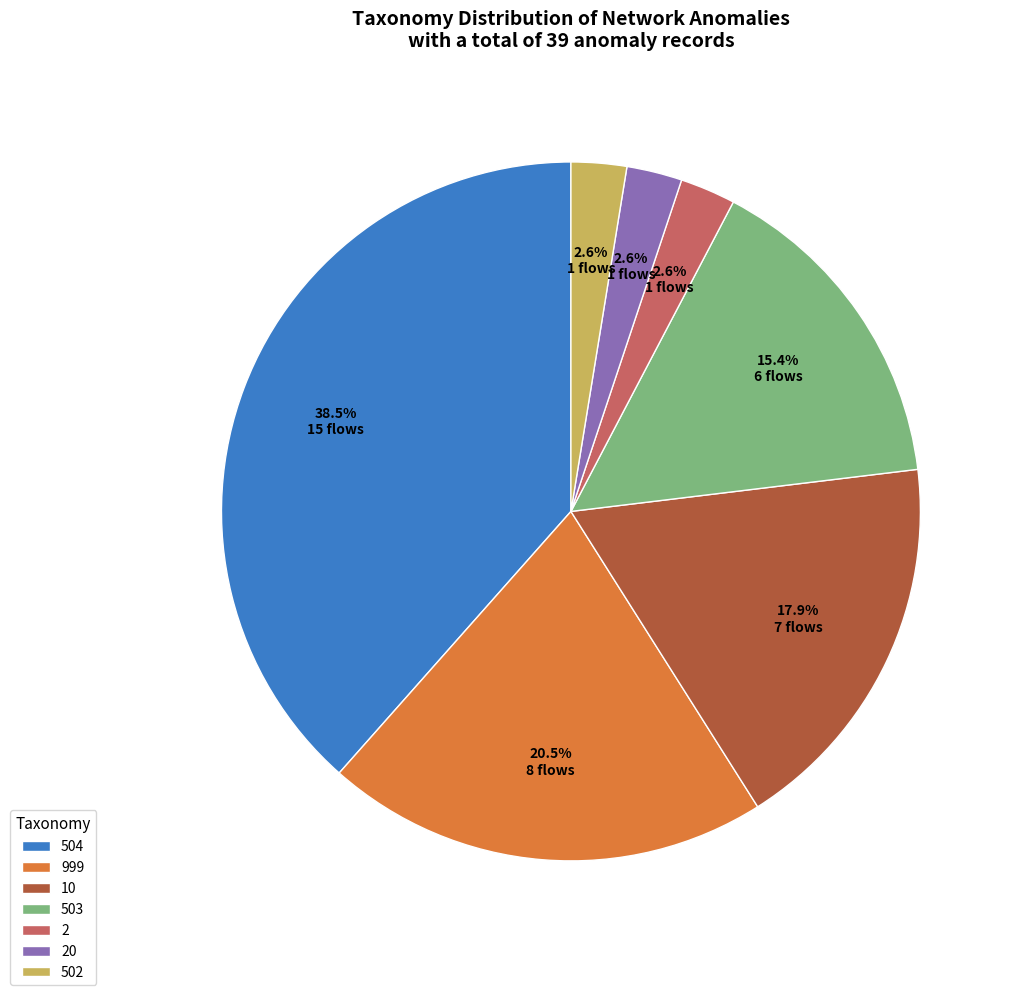

To the nearest percent, what is the average slice percentage?

14%